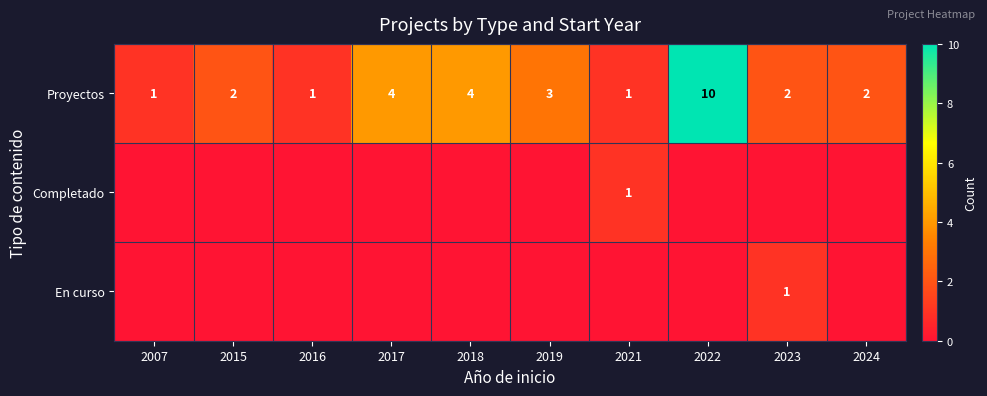

True or false: Proyectos has a value of 3 at 2019.

True